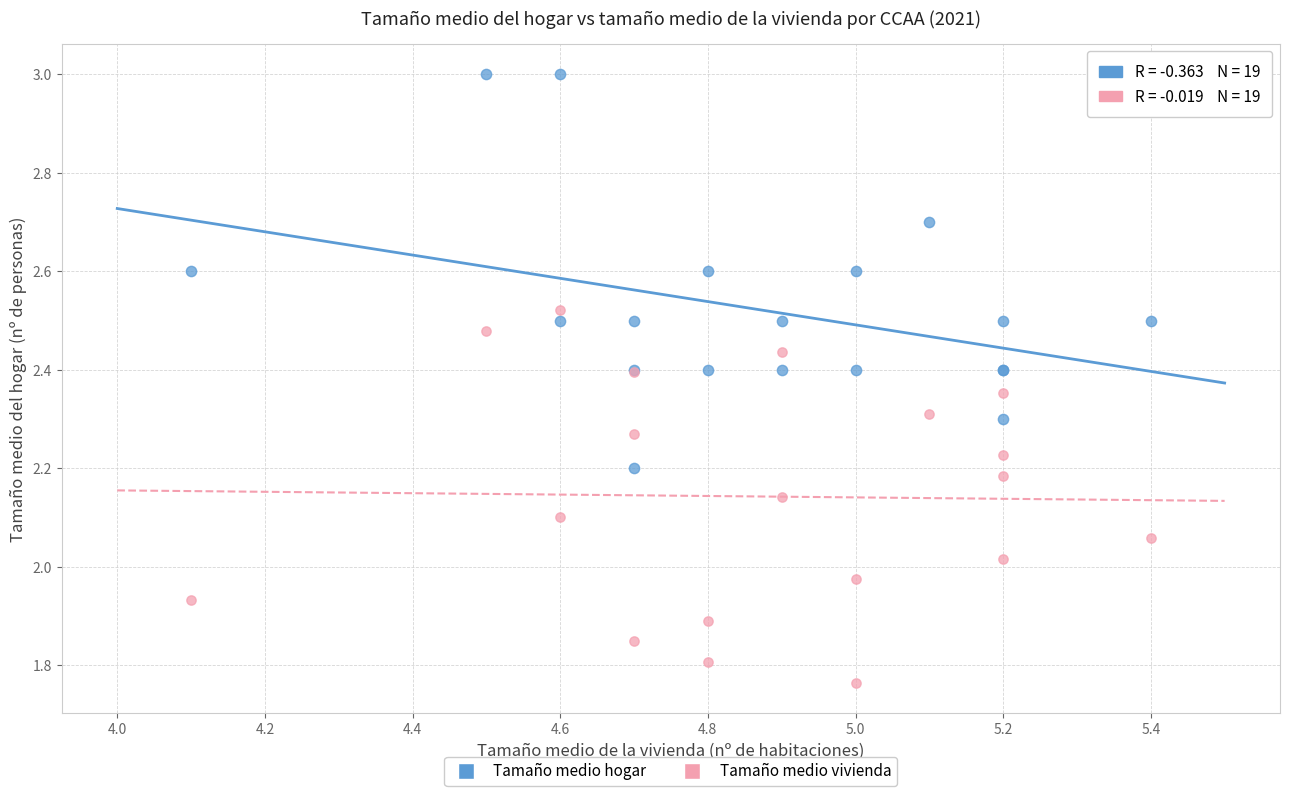

Which series reaches the minimum Y coordinate?

Tamaño medio vivienda